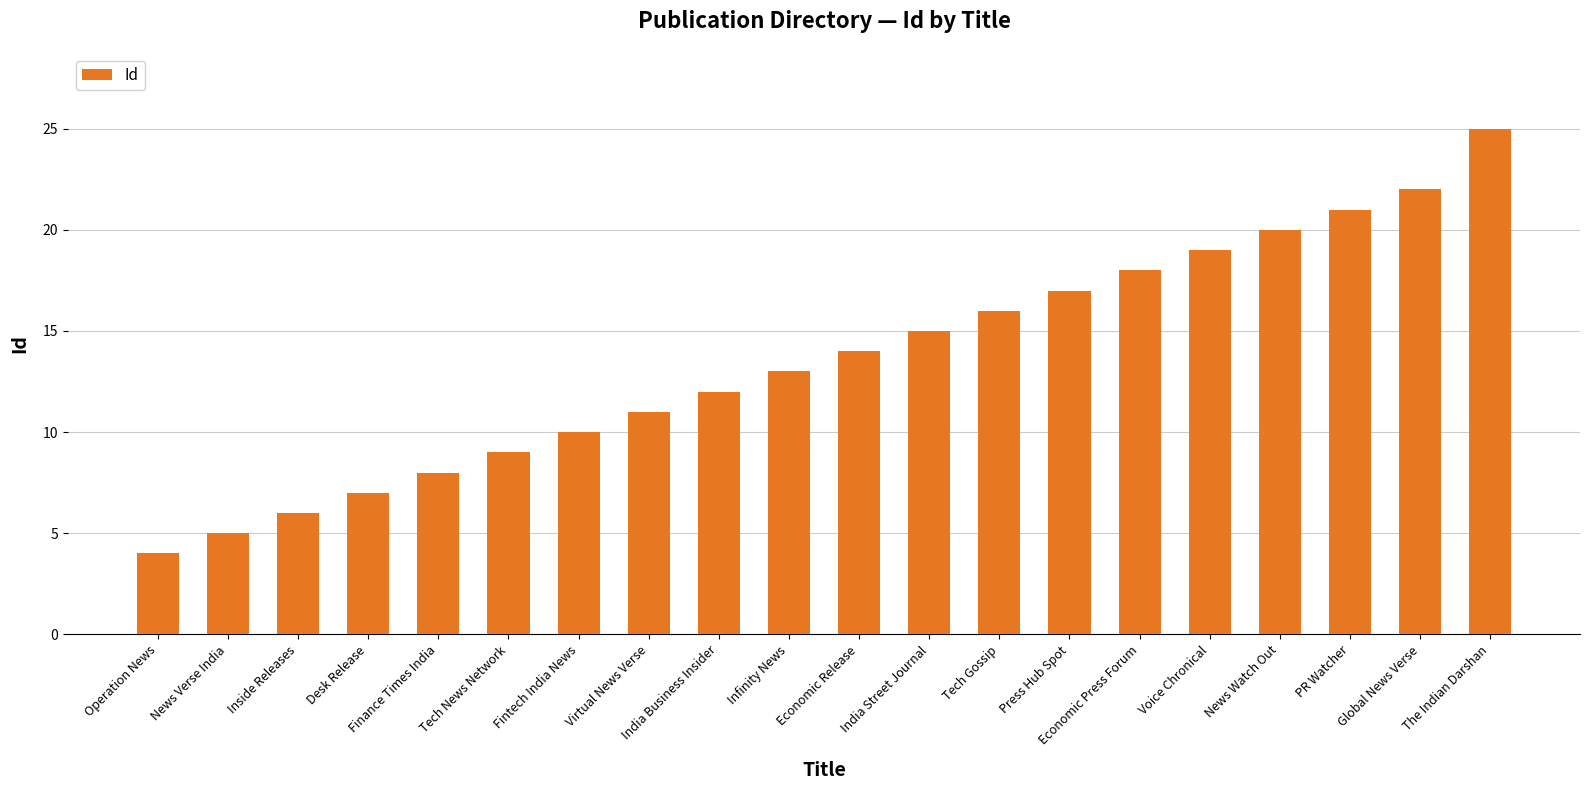

At which category does the chart reach its minimum across all series?

Operation News